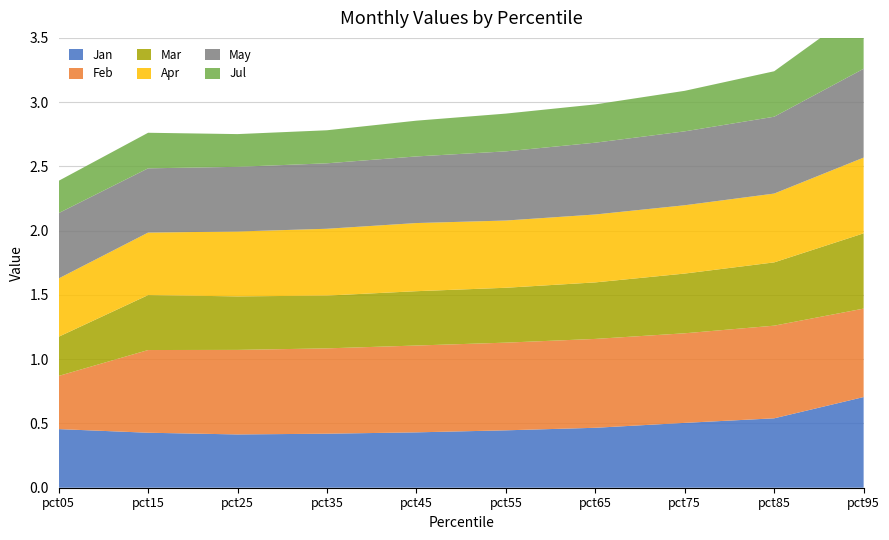

Reading left to right, extract all data points from this chart.

Jan: pct05=0.5	pct15=0.4	pct25=0.4	pct35=0.4	pct45=0.4	pct55=0.4	pct65=0.5	pct75=0.5	pct85=0.5	pct95=0.7
Feb: pct05=0.4	pct15=0.6	pct25=0.7	pct35=0.7	pct45=0.7	pct55=0.7	pct65=0.7	pct75=0.7	pct85=0.7	pct95=0.7
Mar: pct05=0.3	pct15=0.4	pct25=0.4	pct35=0.4	pct45=0.4	pct55=0.4	pct65=0.4	pct75=0.5	pct85=0.5	pct95=0.6
Apr: pct05=0.5	pct15=0.5	pct25=0.5	pct35=0.5	pct45=0.5	pct55=0.5	pct65=0.5	pct75=0.5	pct85=0.5	pct95=0.6
May: pct05=0.5	pct15=0.5	pct25=0.5	pct35=0.5	pct45=0.5	pct55=0.5	pct65=0.6	pct75=0.6	pct85=0.6	pct95=0.7
Jul: pct05=0.3	pct15=0.3	pct25=0.3	pct35=0.3	pct45=0.3	pct55=0.3	pct65=0.3	pct75=0.3	pct85=0.4	pct95=0.5